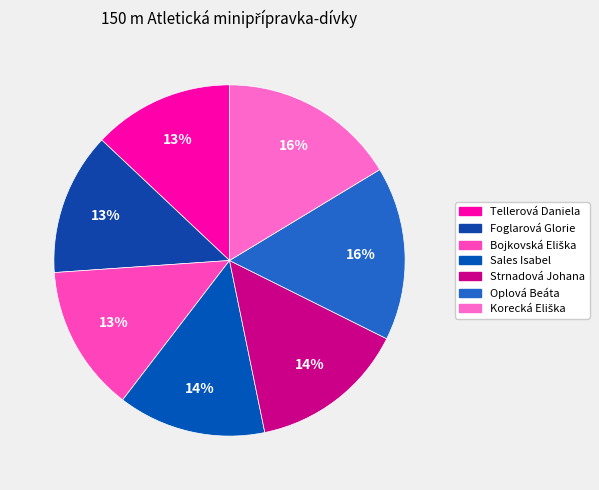

Does any single category account for the majority?

No